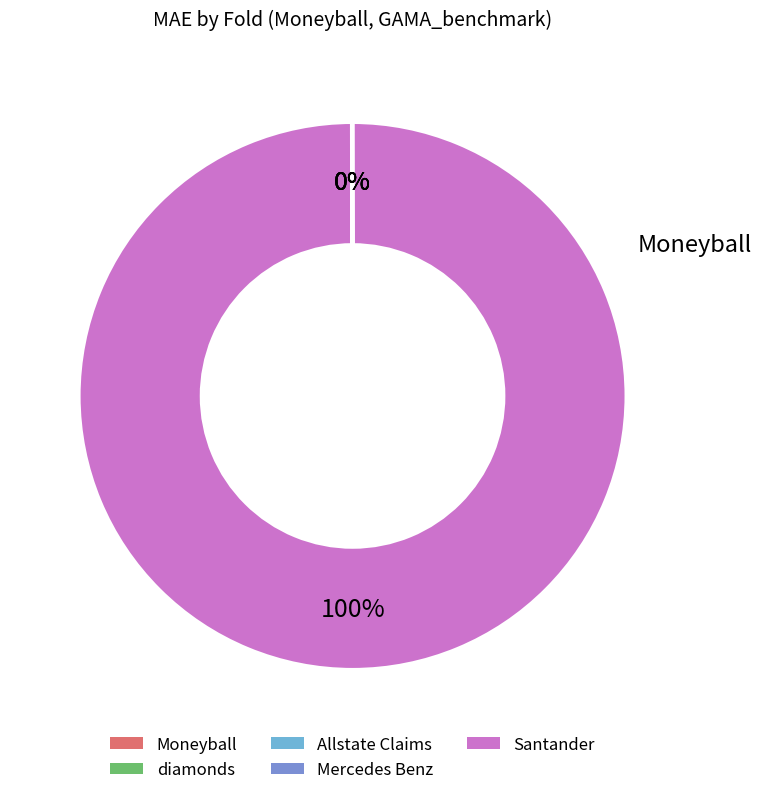

Is there a majority slice in this chart?

Yes